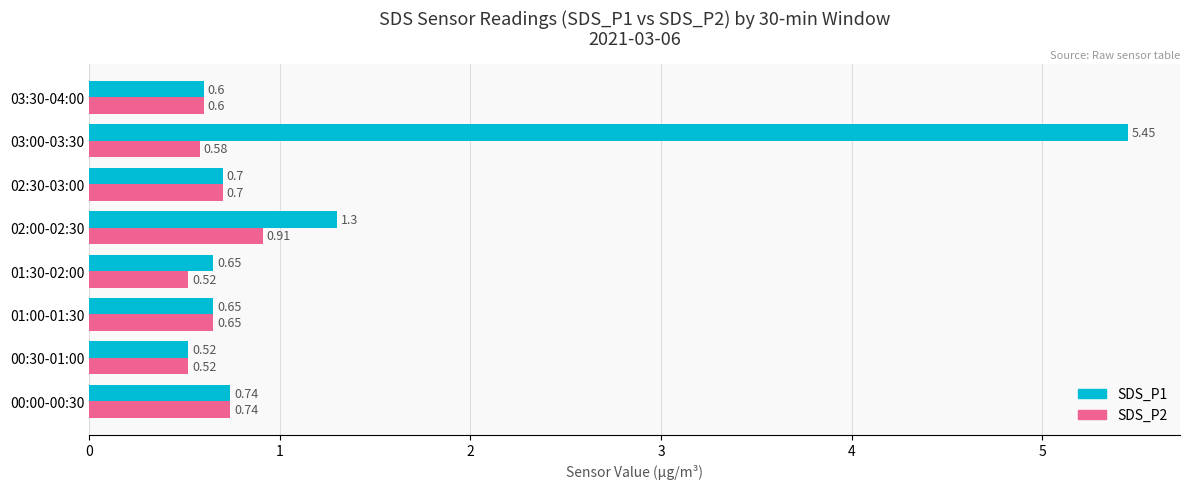

What is the average value of the SDS_P1 series?

1.3